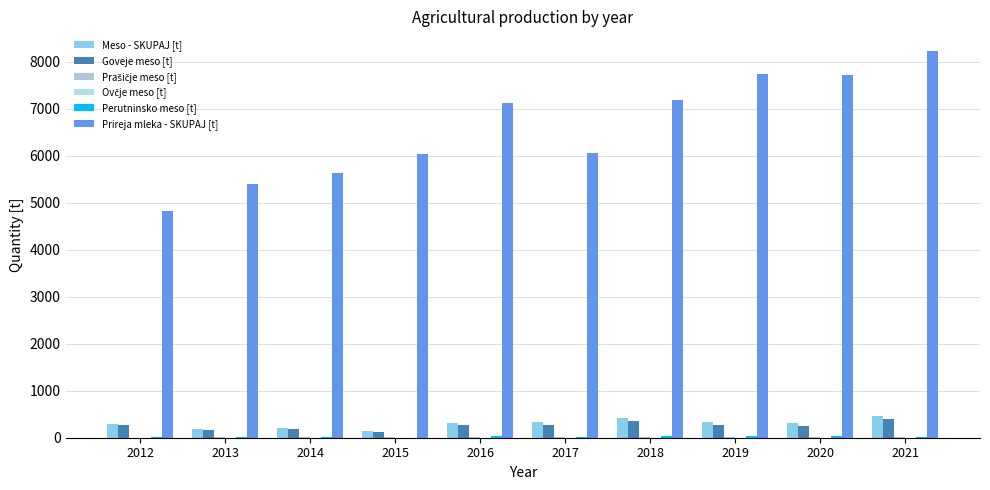

How many distinct data groups are displayed?

6